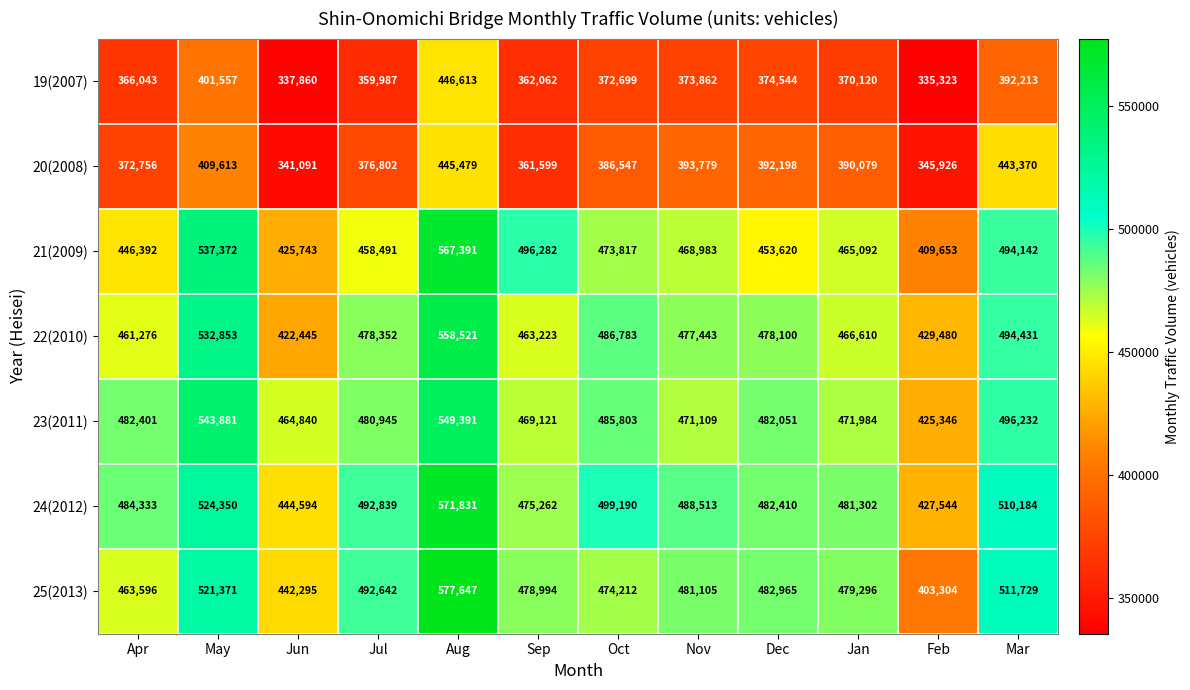

List the series in order of their peak value, highest first.

25(2013), 24(2012), 21(2009), 22(2010), 23(2011), 19(2007), 20(2008)